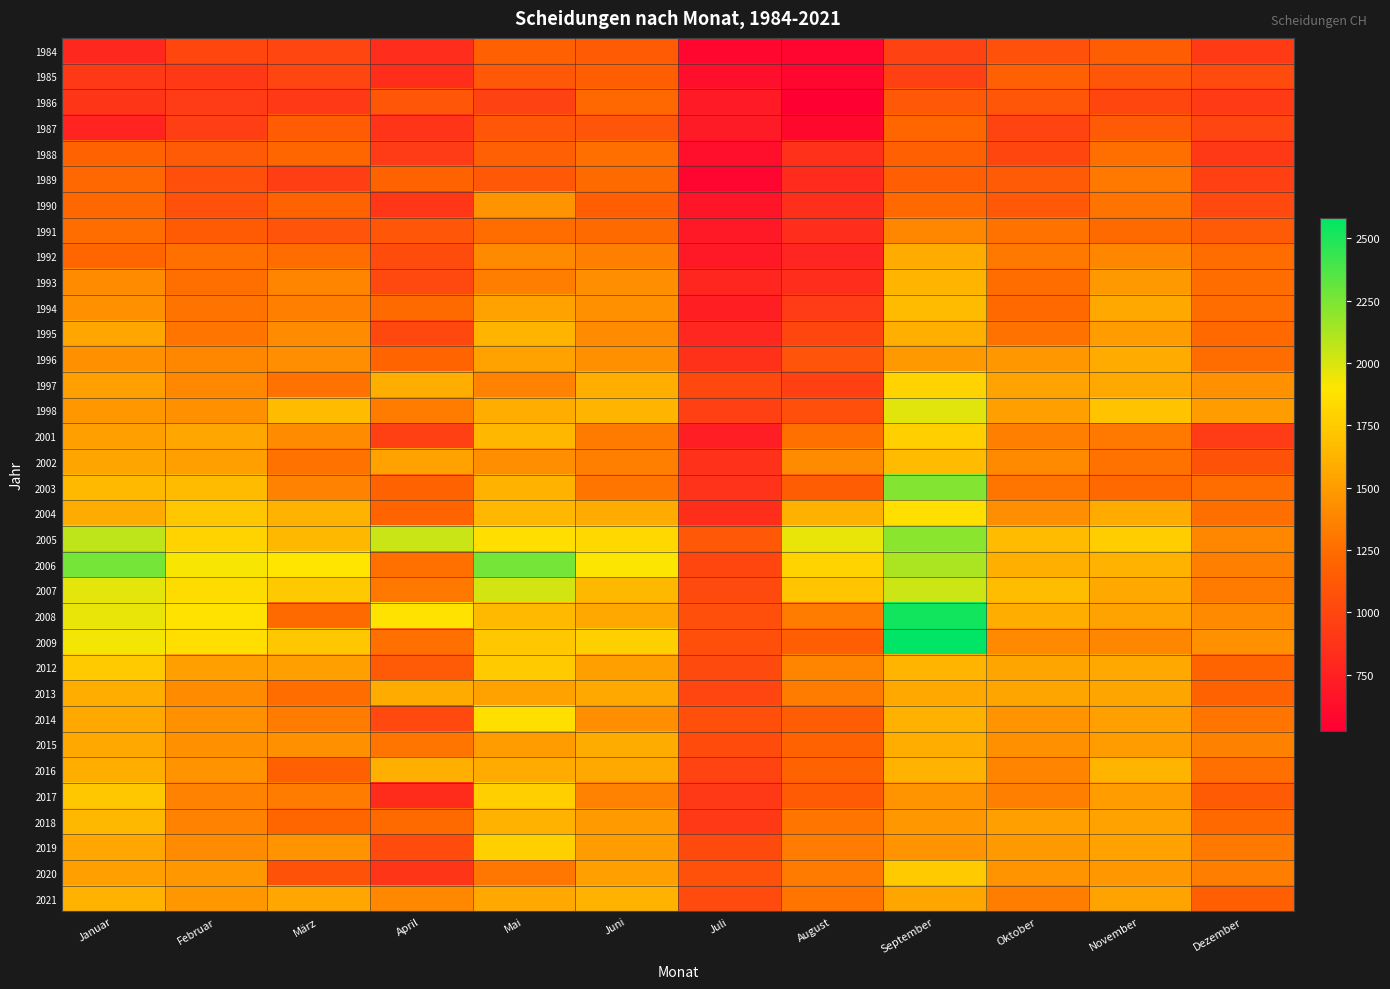

What is the spread (max minus min) of values at Dezember?

588